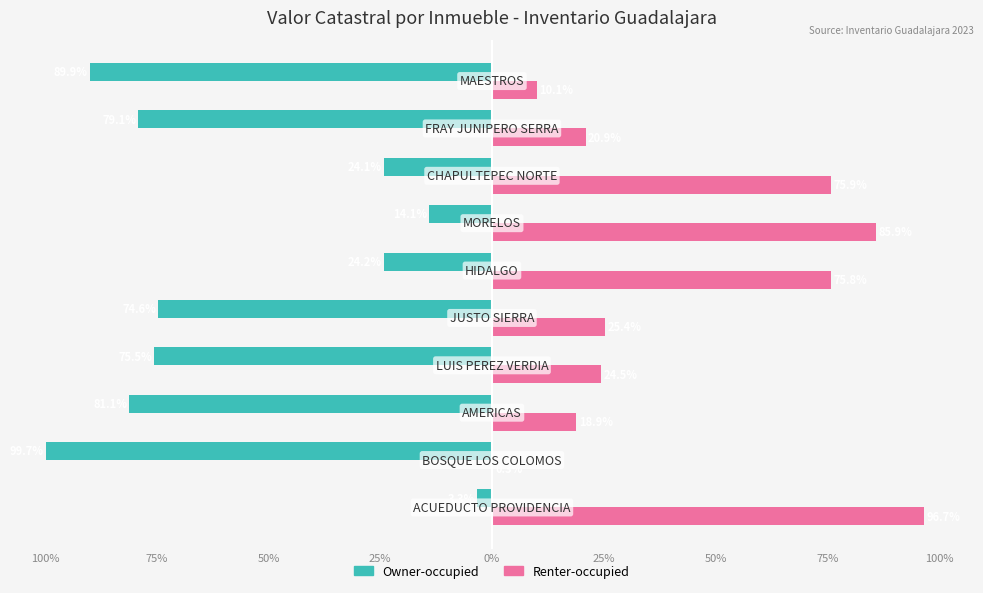

What is the maximum value shown in the chart?

96.7